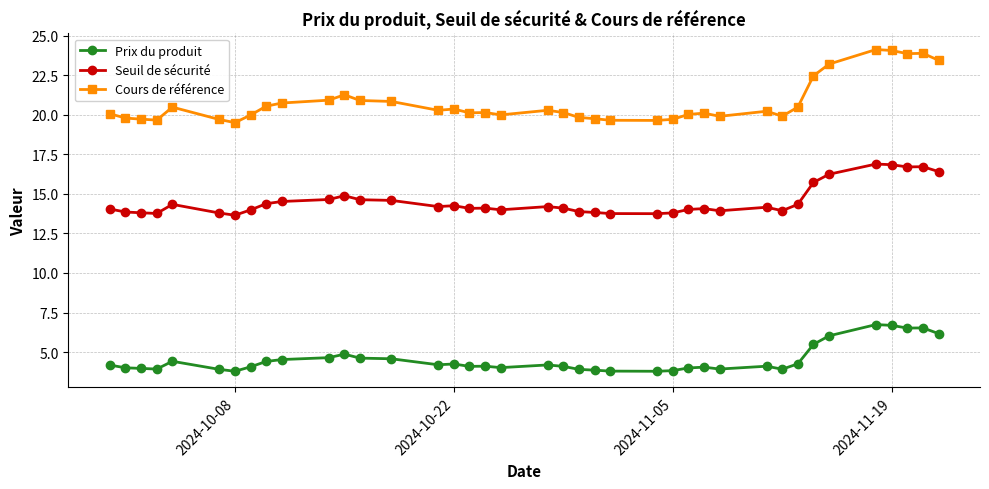

True or false: Prix du produit and Cours de référence intersect in this chart.

False